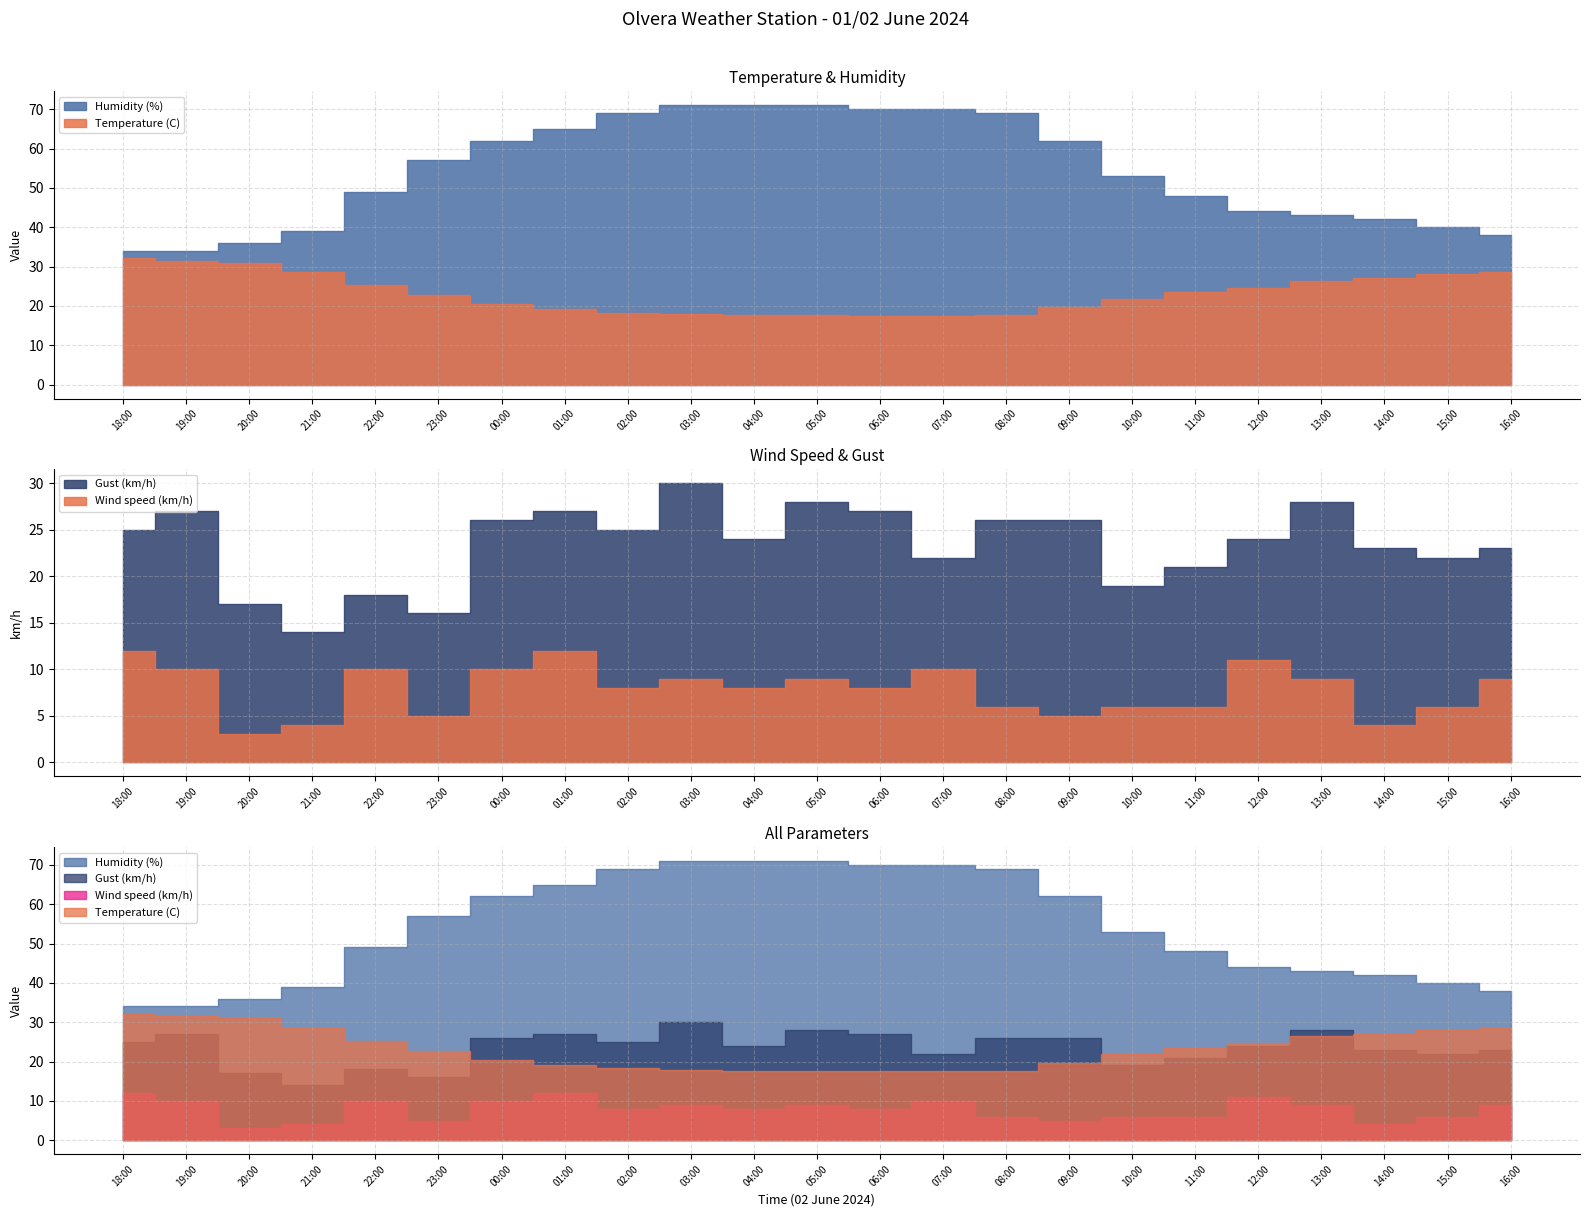

At which label does Temperature (C) reach its peak?

18:00